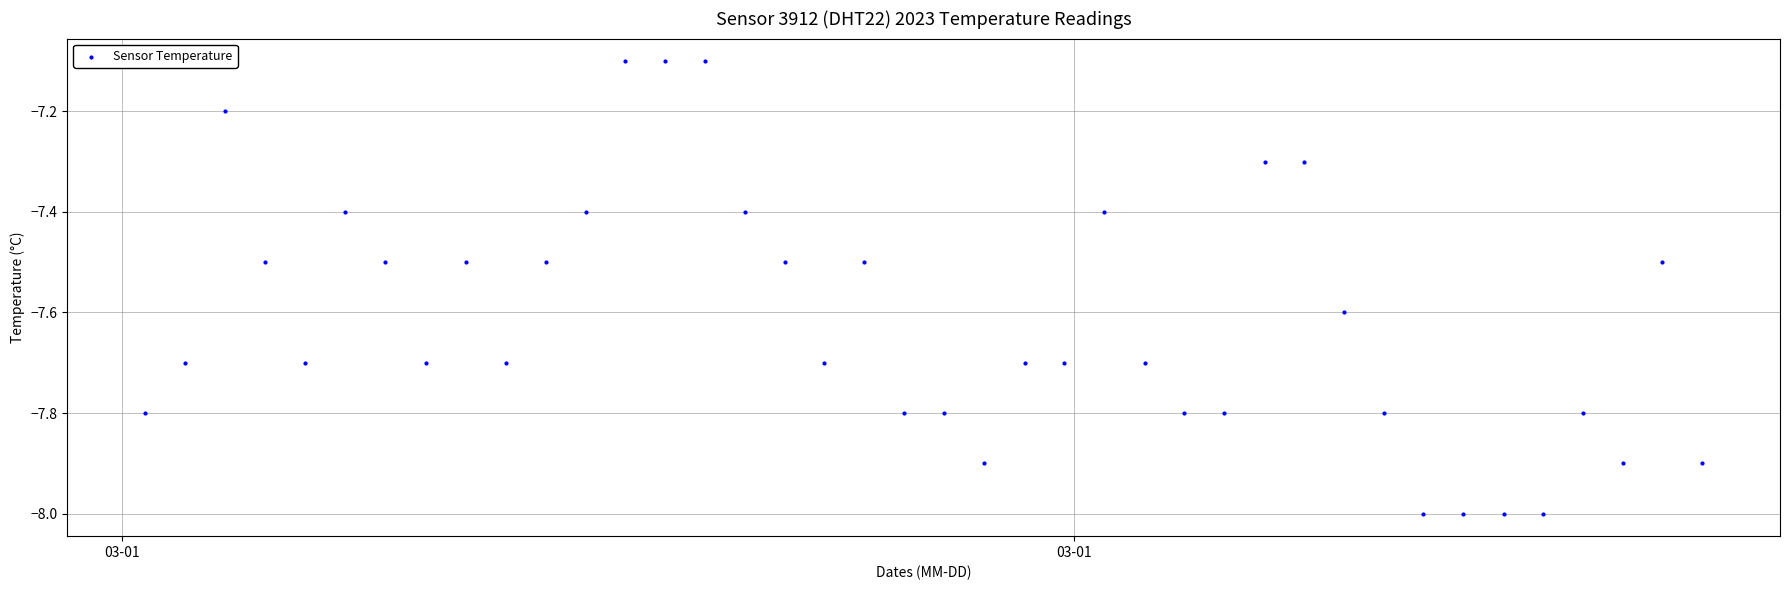

What is the range of Y values (max minus min)?

0.9